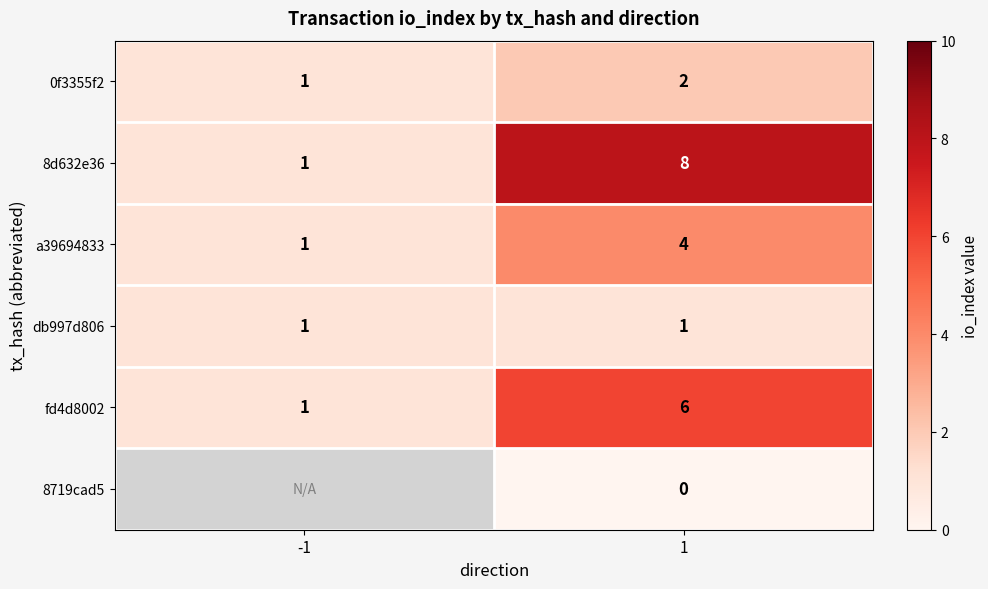

At which category is the sum across all series the highest?

1